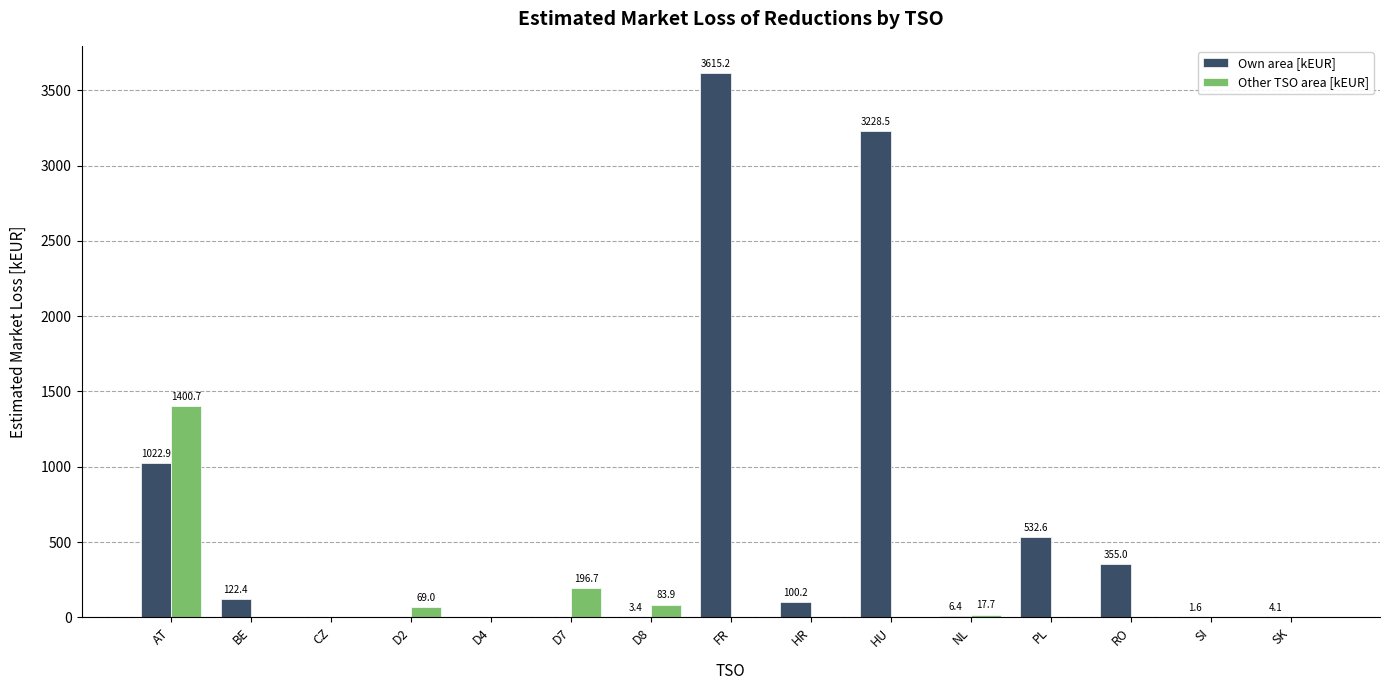

What is the spread (max minus min) of values at BE?

122.4